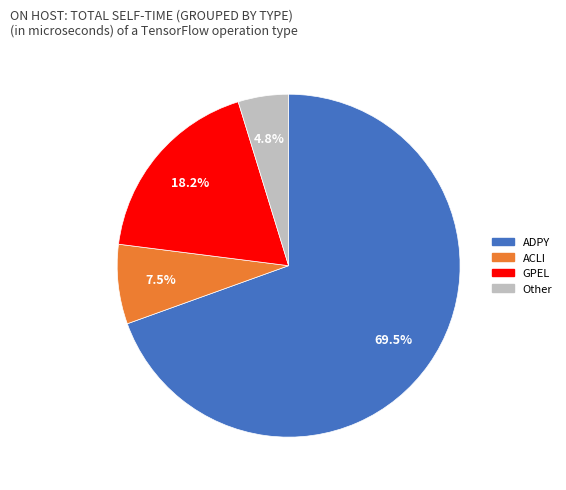

Does any single category account for the majority?

Yes